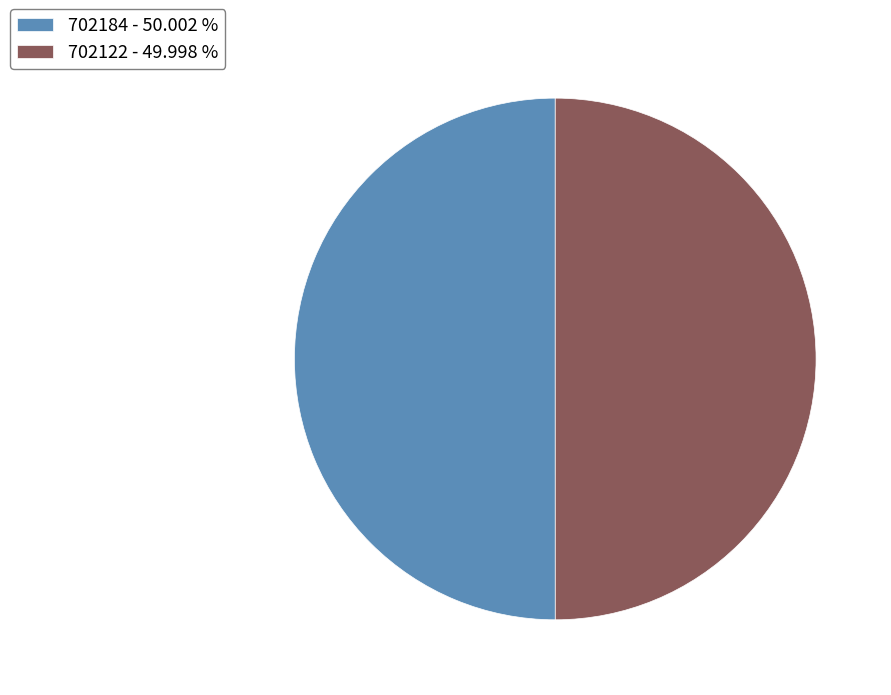

Combined, do 702122 - 49.998 % and 702184 - 50.002 % account for over 50%?

Yes